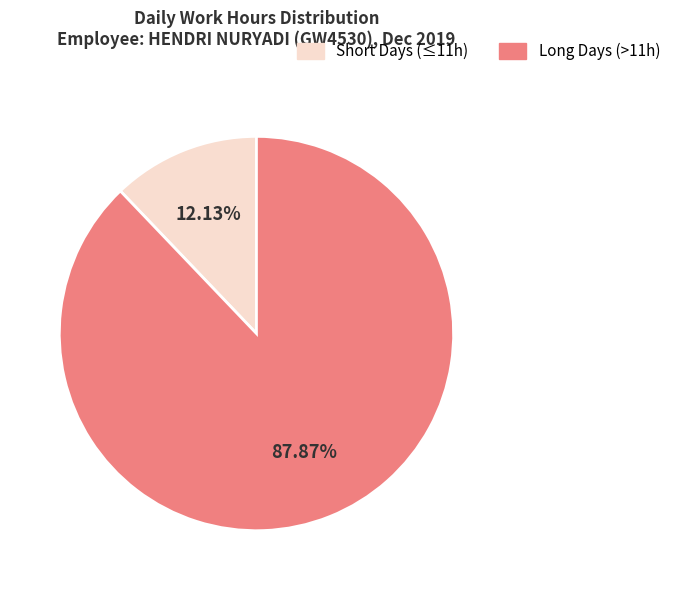

Is there a majority slice in this chart?

Yes